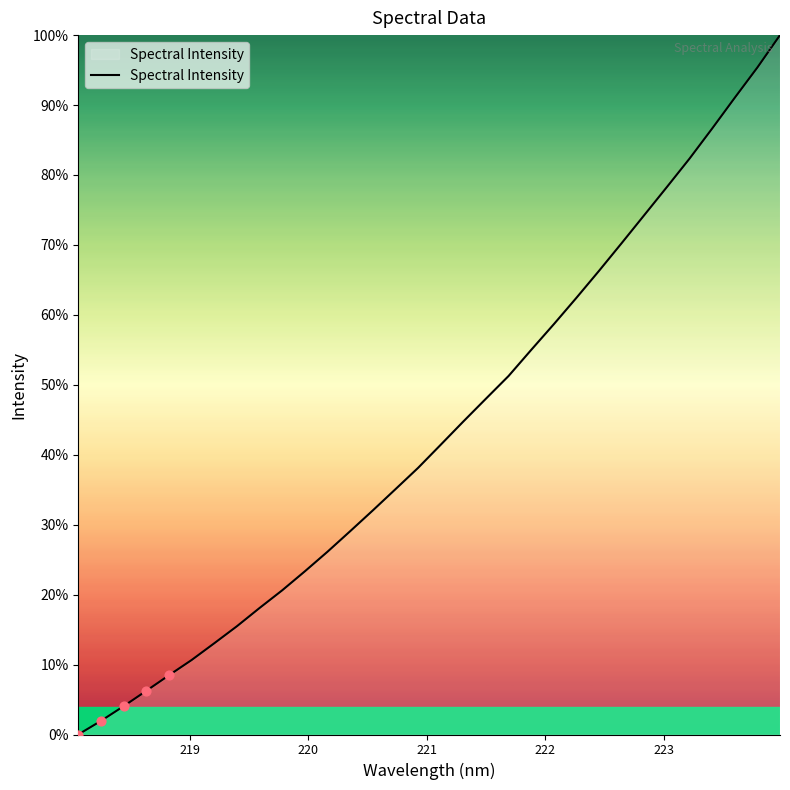

What is the maximum value shown in the chart?

100.0